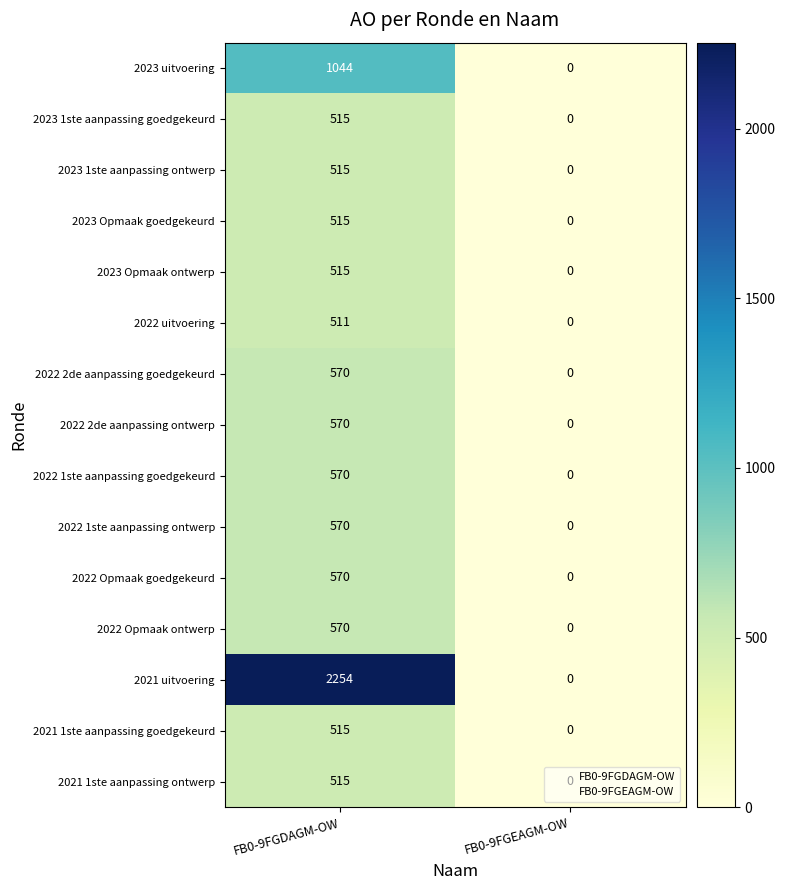

List the labels in order of 2022 Opmaak ontwerp value, largest first.

FB0-9FGDAGM-OW, FB0-9FGEAGM-OW